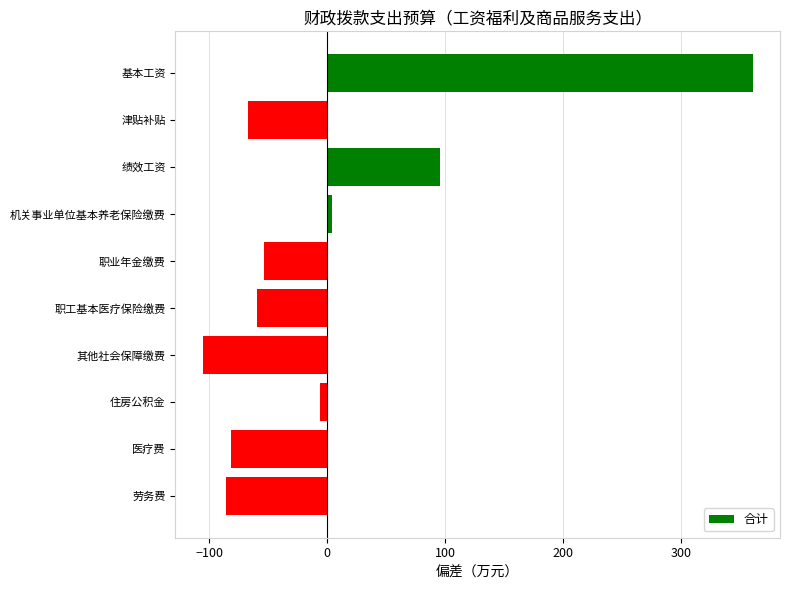

The value at 津贴补贴 is -67.5. True or false?

True